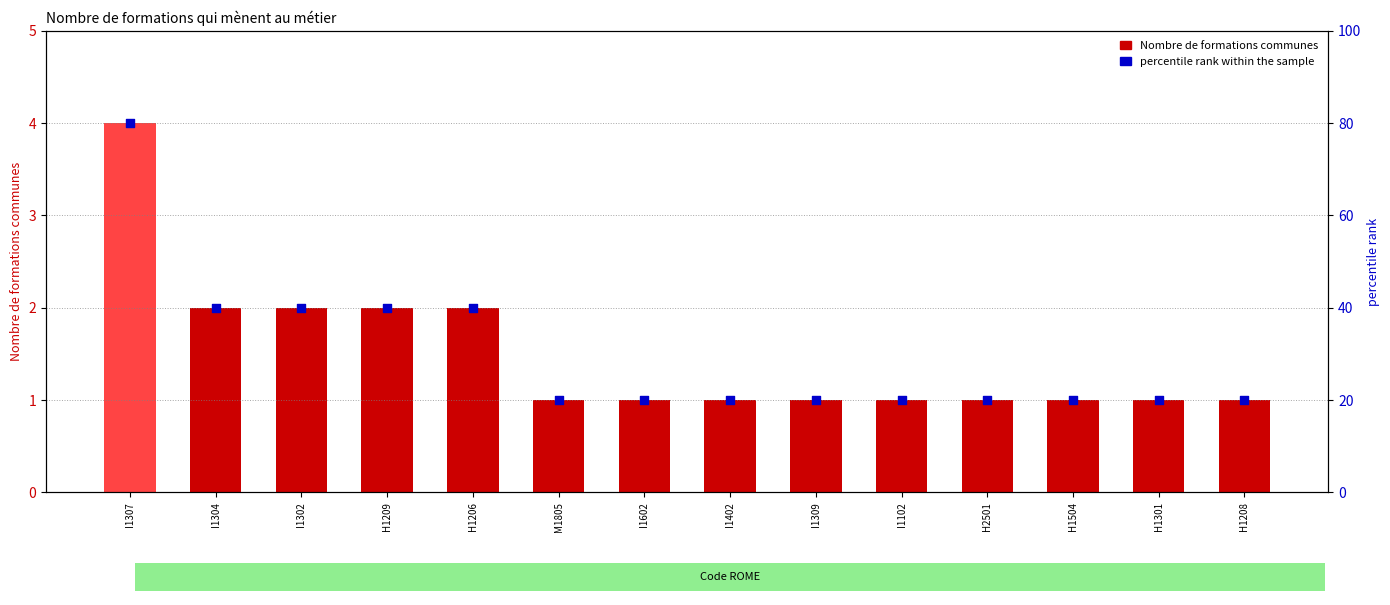

At how many categories does at least one series exceed 48?

1